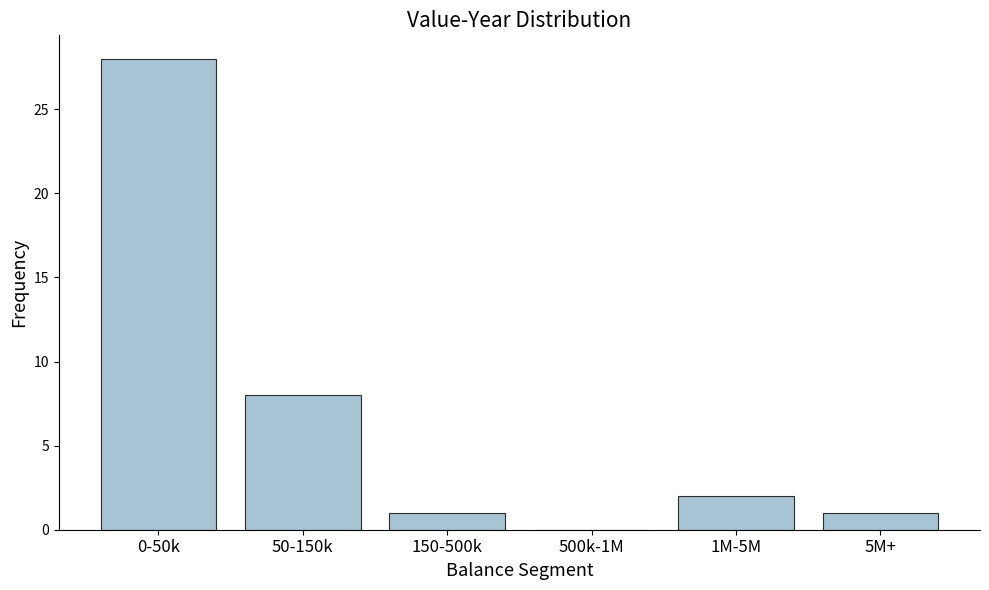

Reading left to right, what are all the values shown in this chart?

0-50k=28	50-150k=8	150-500k=1	500k-1M=0	1M-5M=2	5M+=1